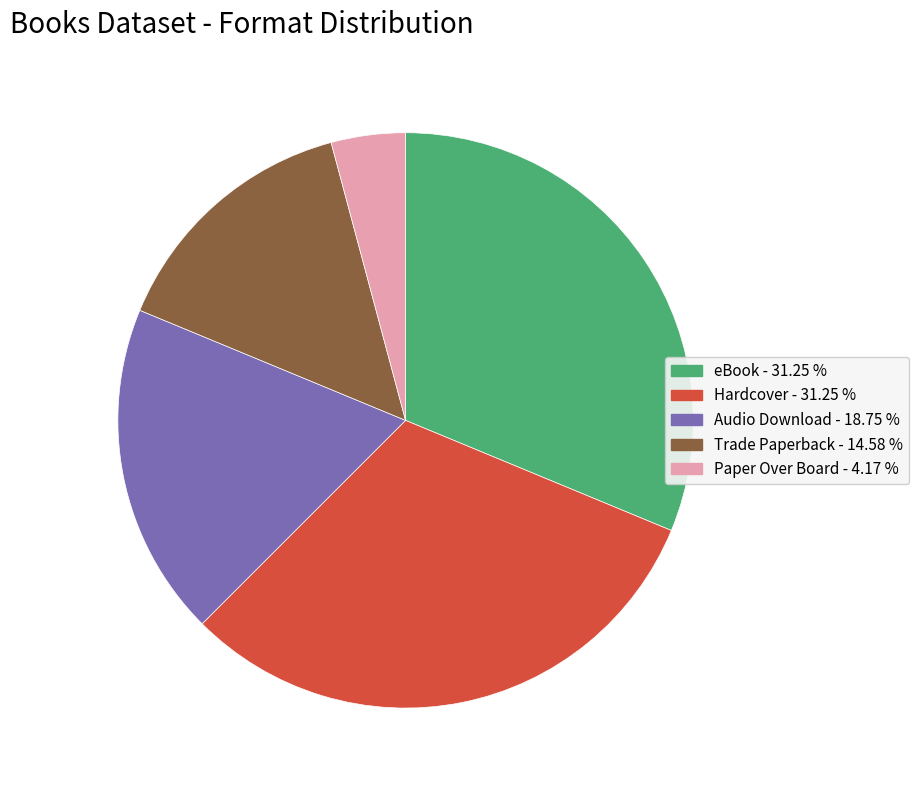

Which slice is the smallest?

Paper Over Board